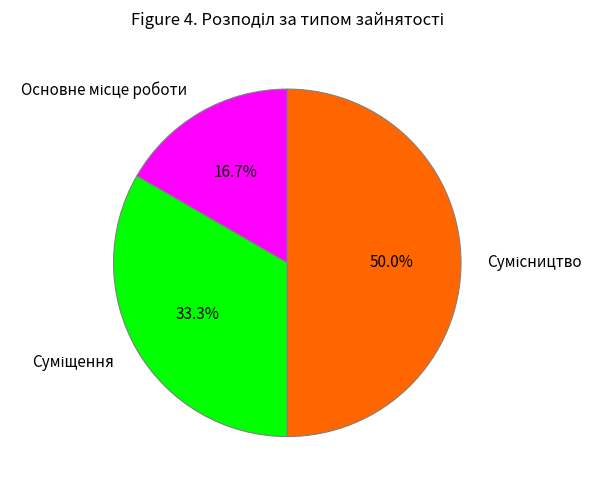

Is there any slice that represents more than half of the pie?

No